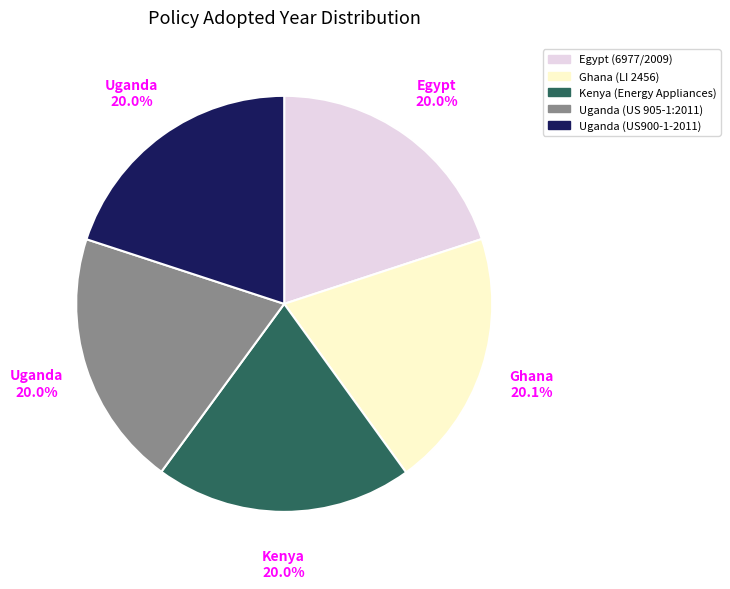

Does Egypt (6977/2009) account for over 50% of the chart?

No